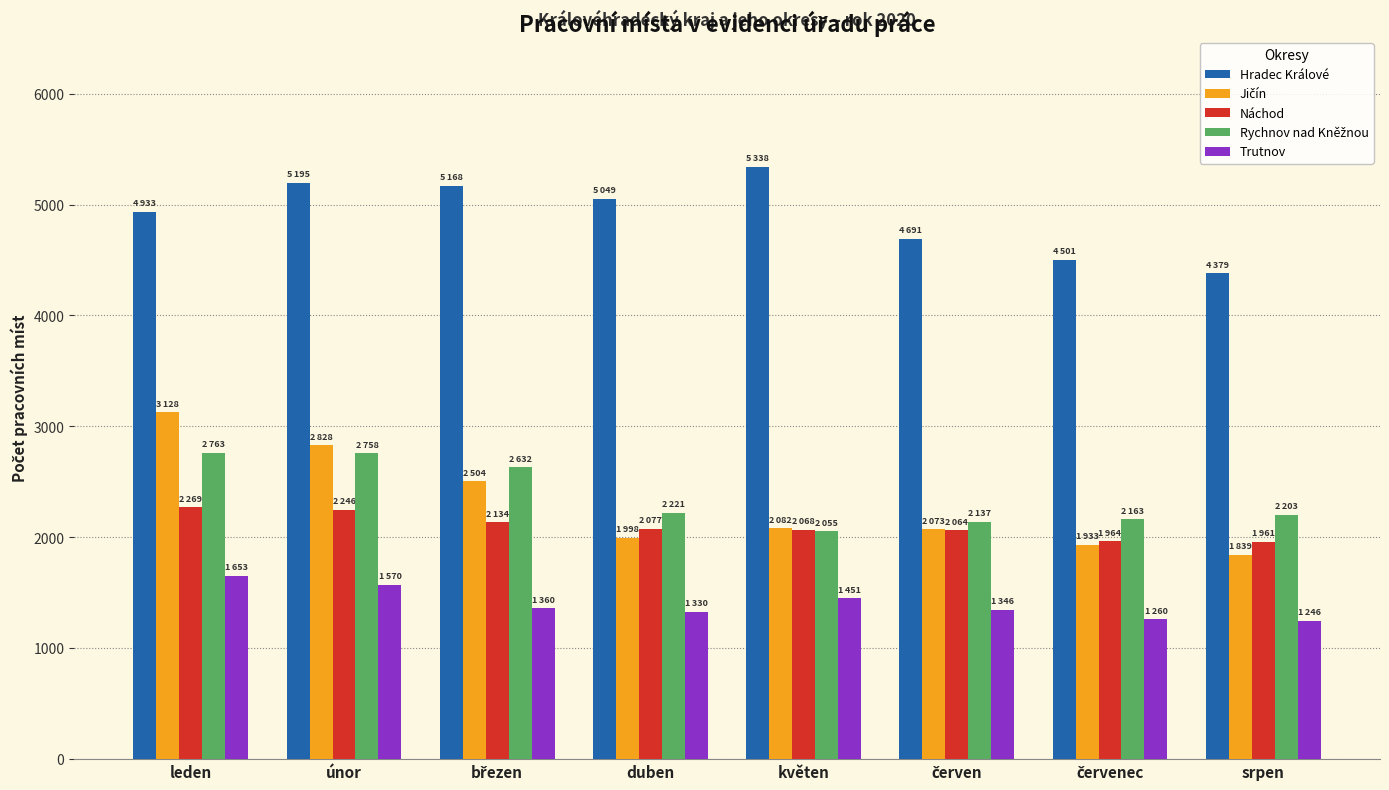

Is it true that Hradec Králové equals 4933 at leden?

True